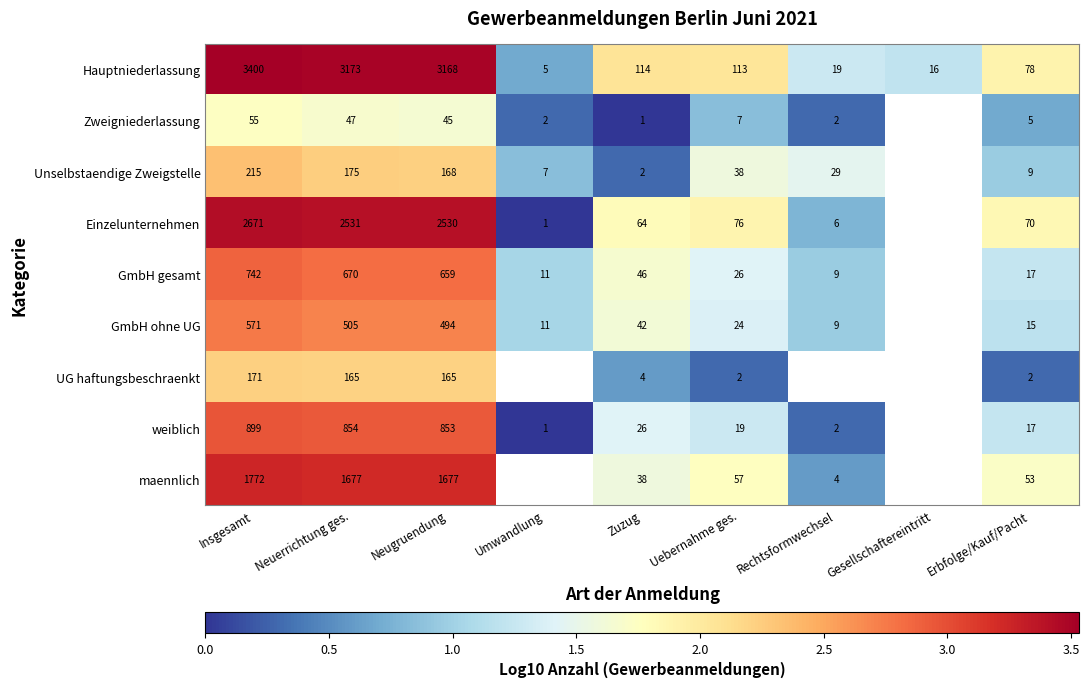

Rank the series at Neugruendung from lowest to highest value.

Zweigniederlassung, UG haftungsbeschraenkt, Unselbstaendige Zweigstelle, GmbH ohne UG, GmbH gesamt, weiblich, maennlich, Einzelunternehmen, Hauptniederlassung